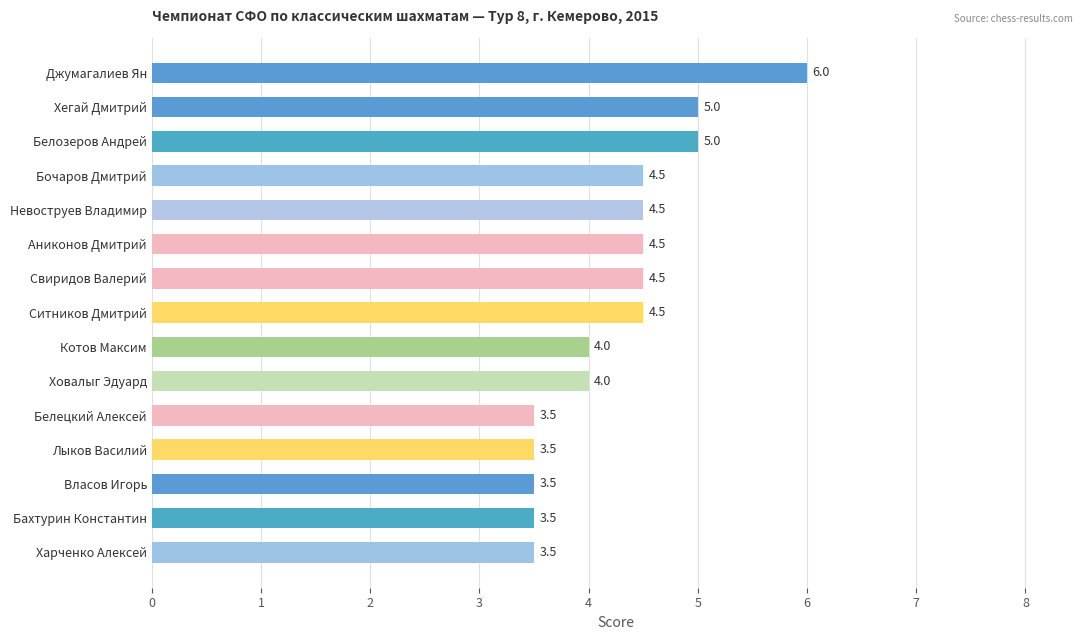

Is it true that the value at Бочаров Дмитрий is 2.2?

False